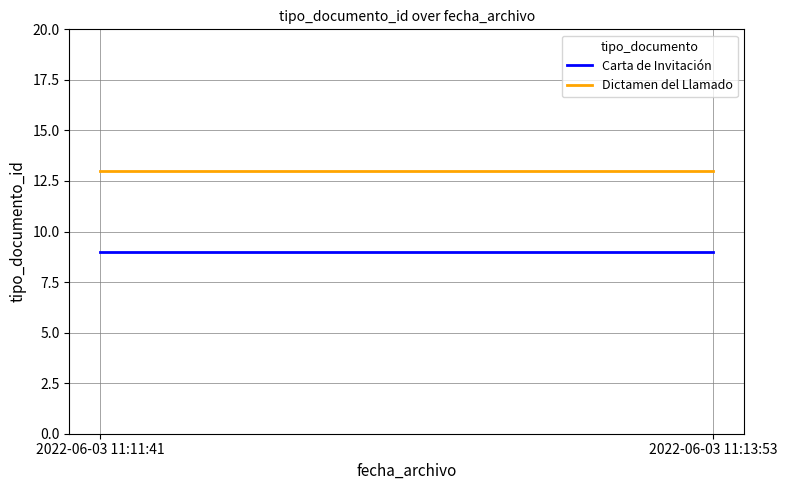

At 2022-06-03 11:11:41, list the series in order from largest to smallest.

Dictamen del Llamado, Carta de Invitación